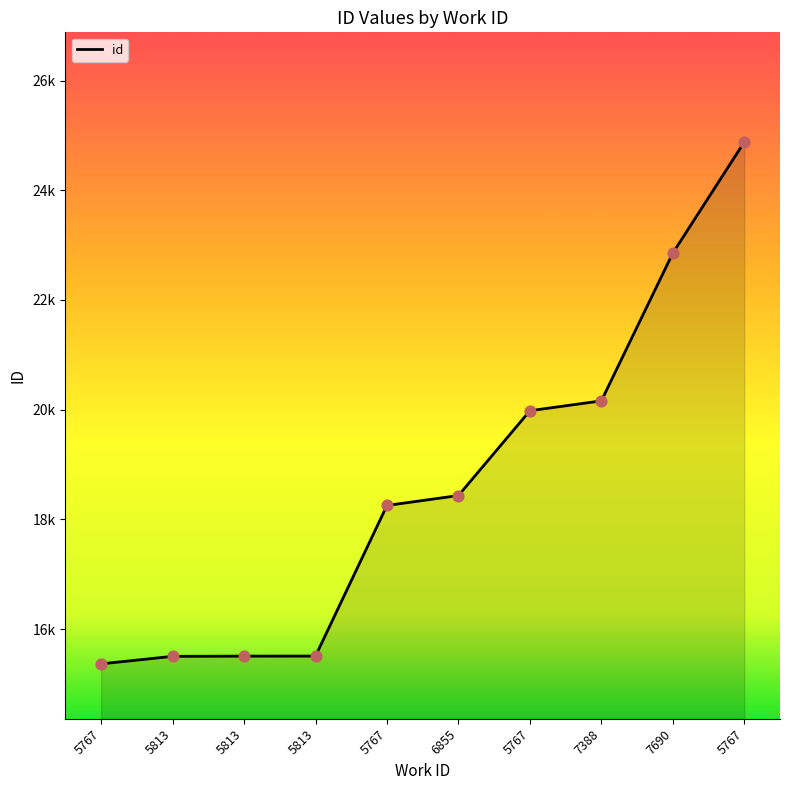

Which has a higher value, 5813 or 6855?

6855